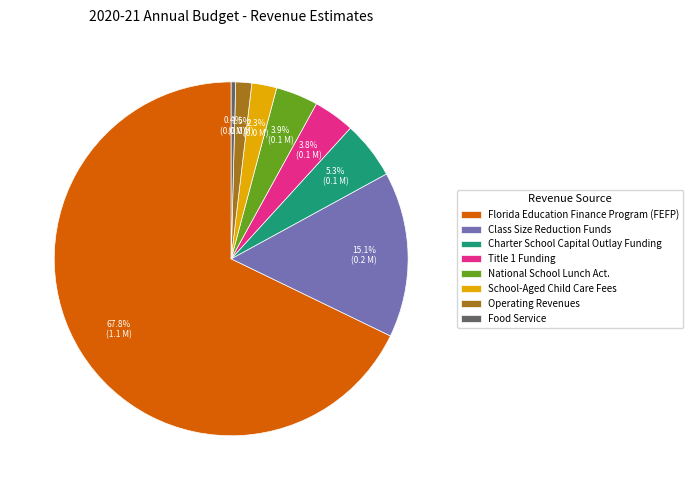

The Operating Revenues slice represents 11% of the pie. True or false?

False